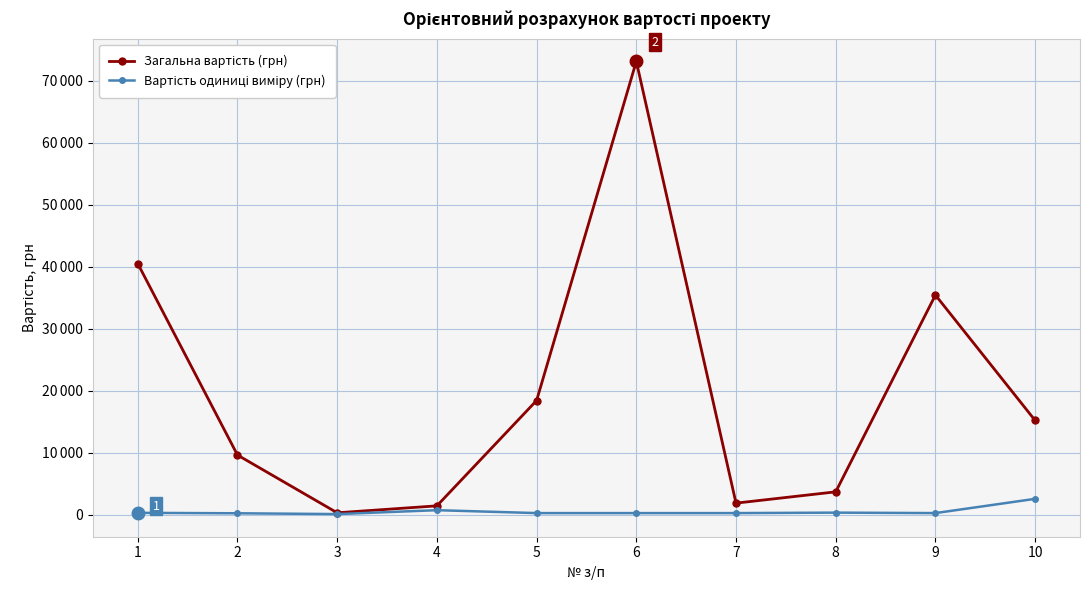

Is the value of Вартість одиниці виміру (грн) at 5 greater than the value of Загальна вартість (грн) at 10?

No